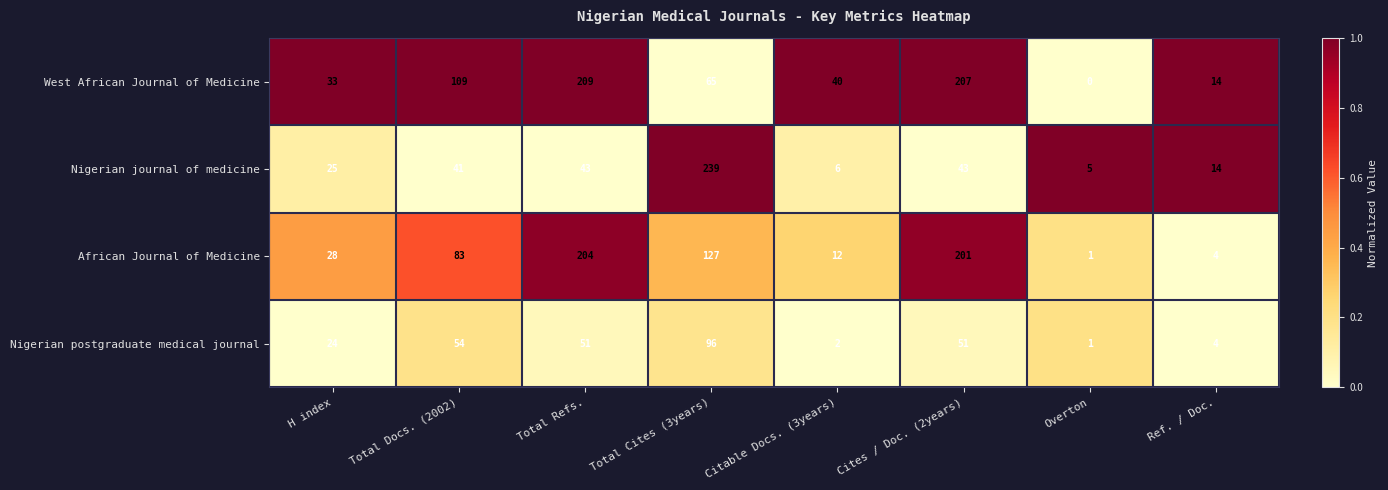

True or false: African Journal of Medicine has a value of 19 at H index.

False